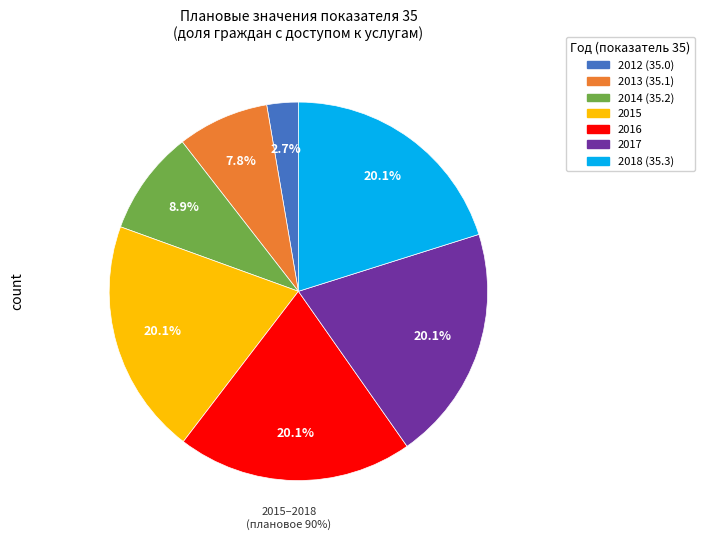

Count the number of slices in the pie.

7